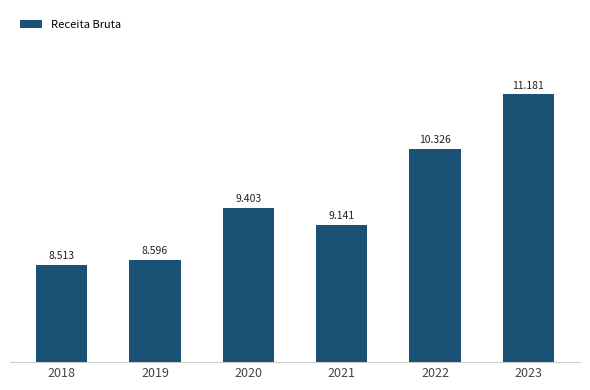

What is the greatest value displayed?

11181.0